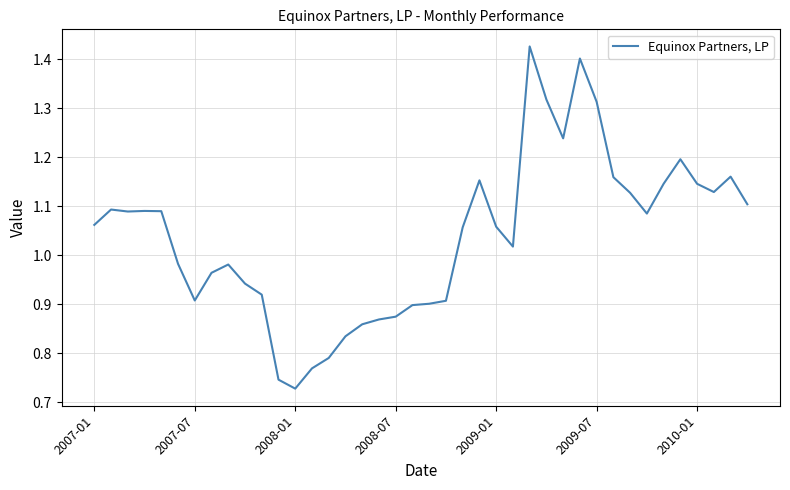

At which label does the data first exceed 1?

2007-01